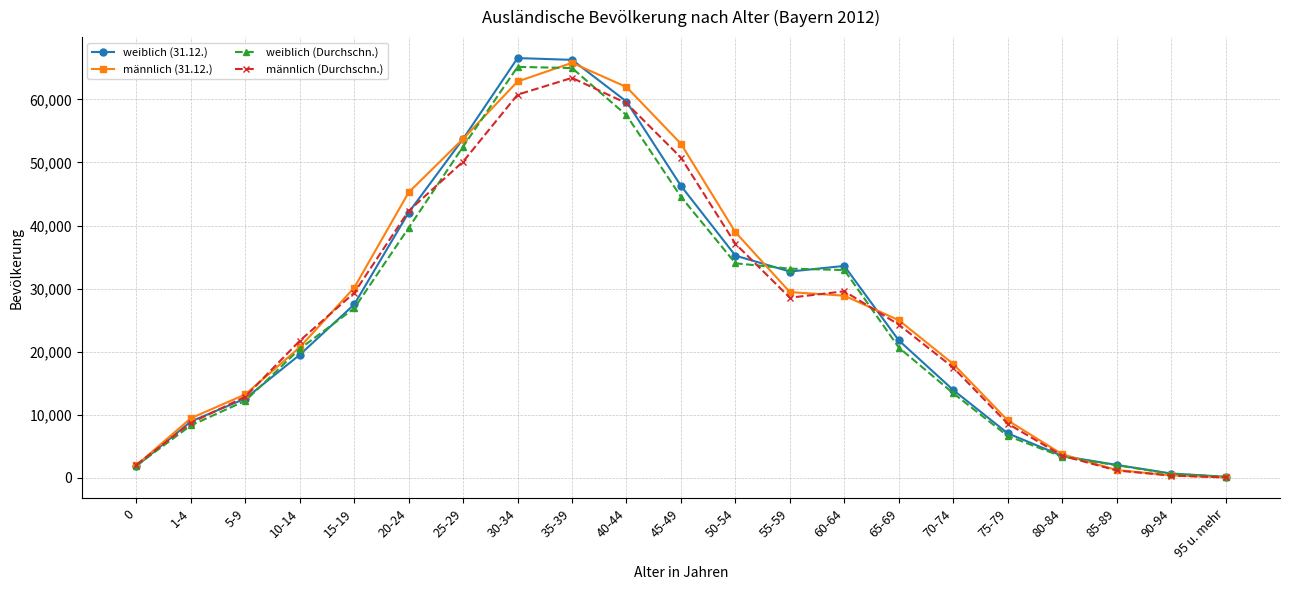

What position from the right is 40-44?

12